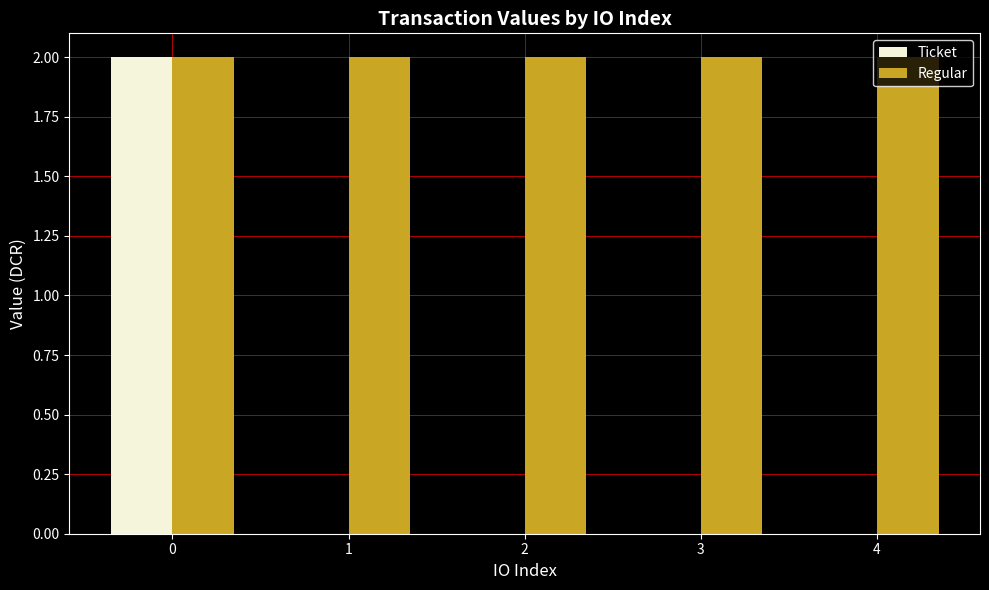

Is it true that Regular equals 2.0 at 4?

True